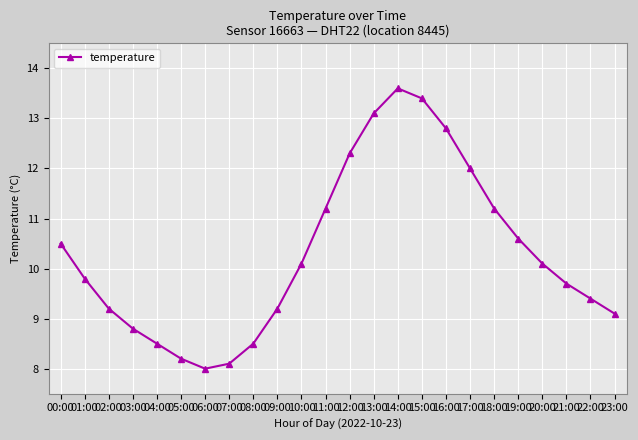

What is the label of the 24th point from the left?

23:00